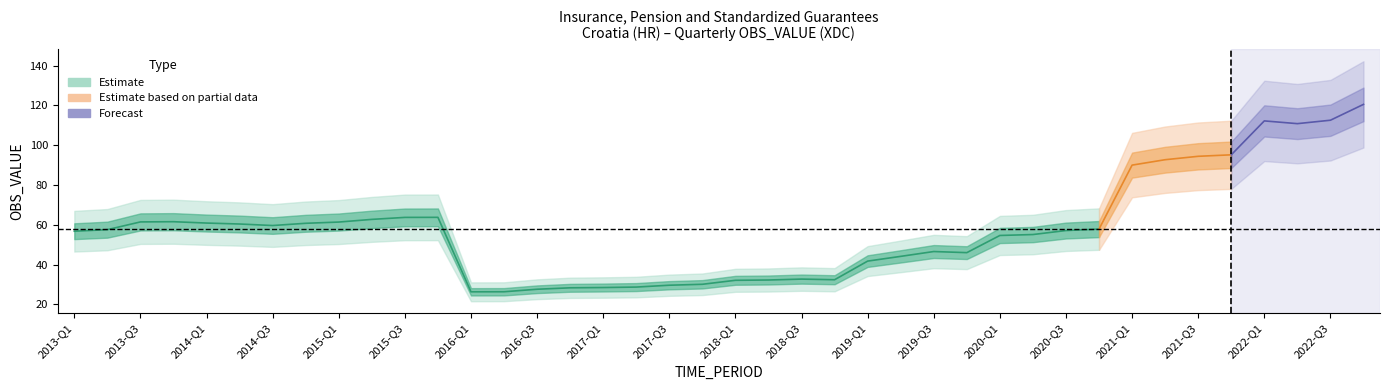

At which category does the chart reach its peak across all series?

2022-Q4